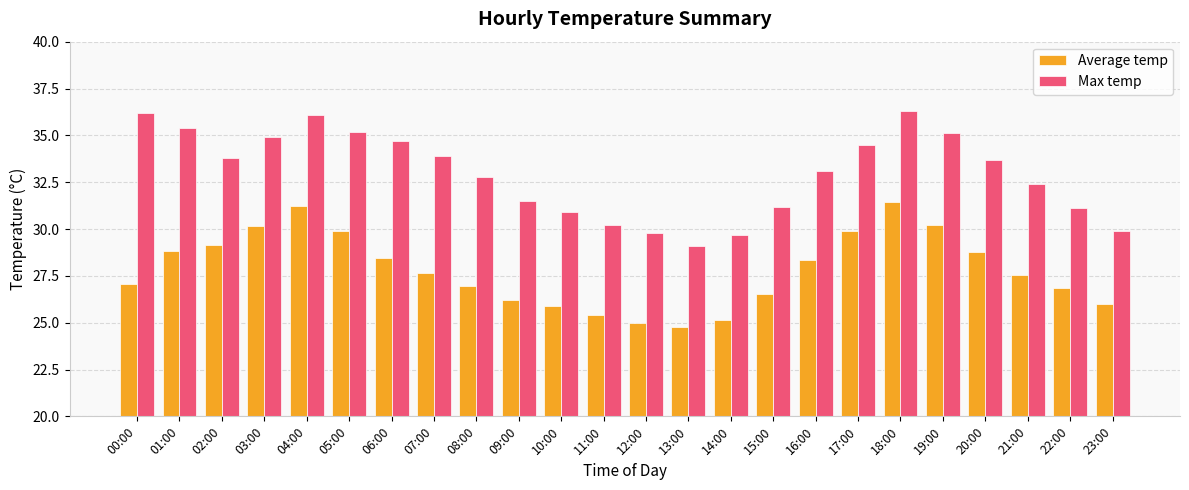

What is the smallest value displayed?

24.8